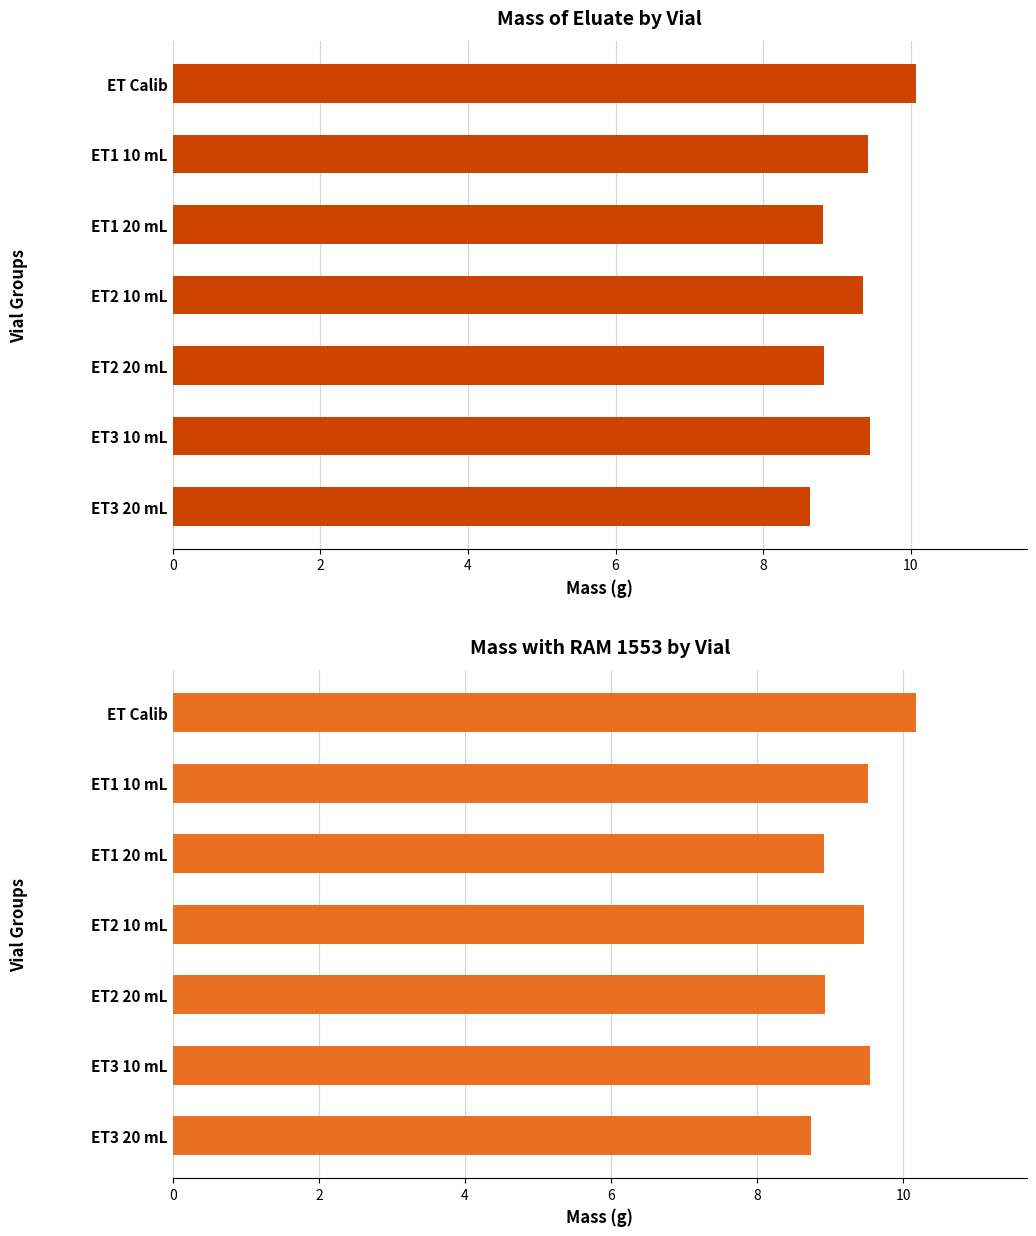

Which series has the largest total across all categories?

Mass with RAM 1553